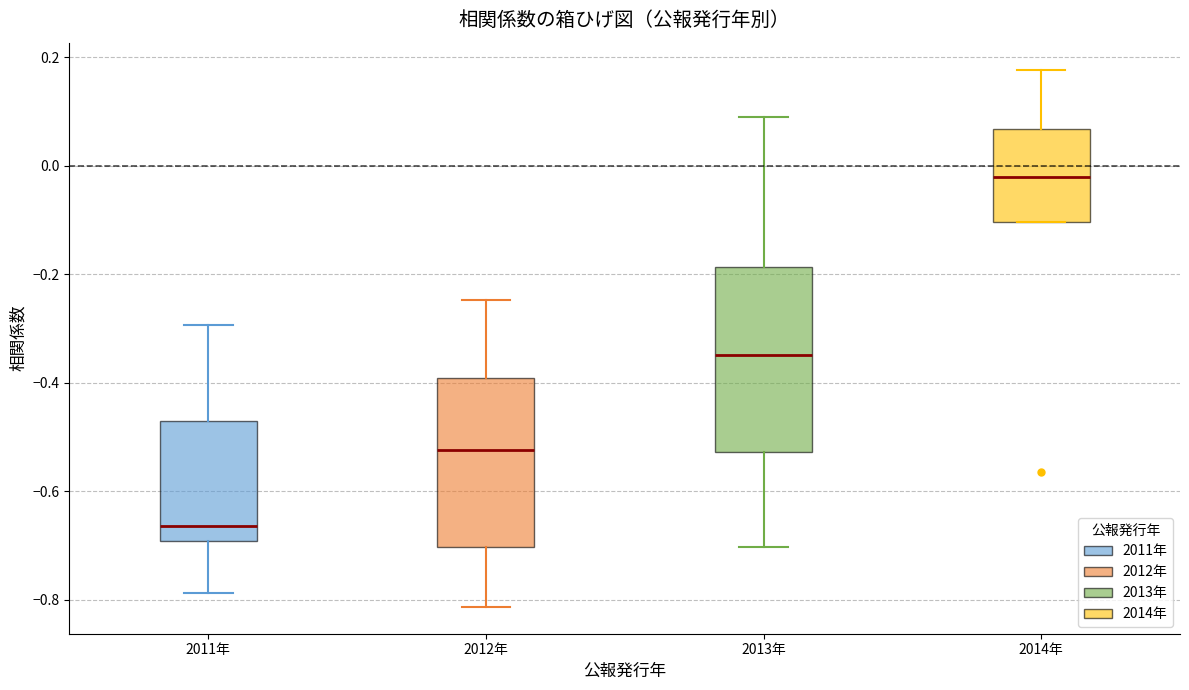

Which box has the highest median line?

2014年